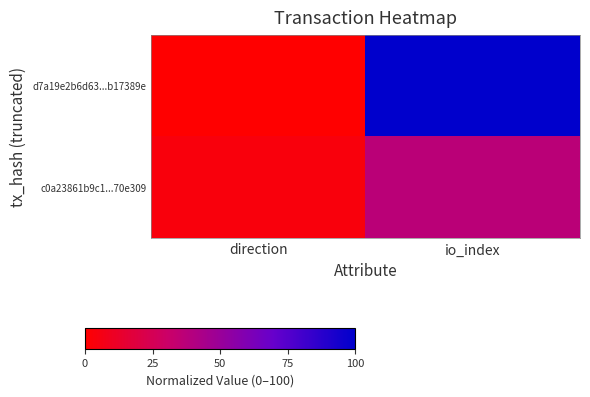

At io_index, list the series in order from largest to smallest.

d7a19e2b6d63...b17389e, c0a23861b9c1...70e309